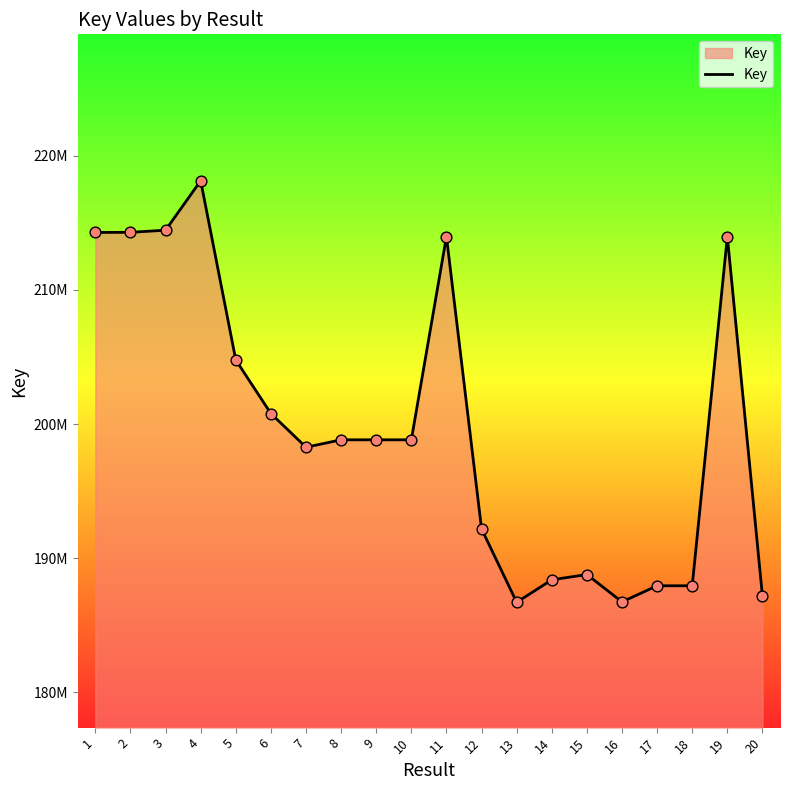

What is the change in value from 7 to 16?

-11520660